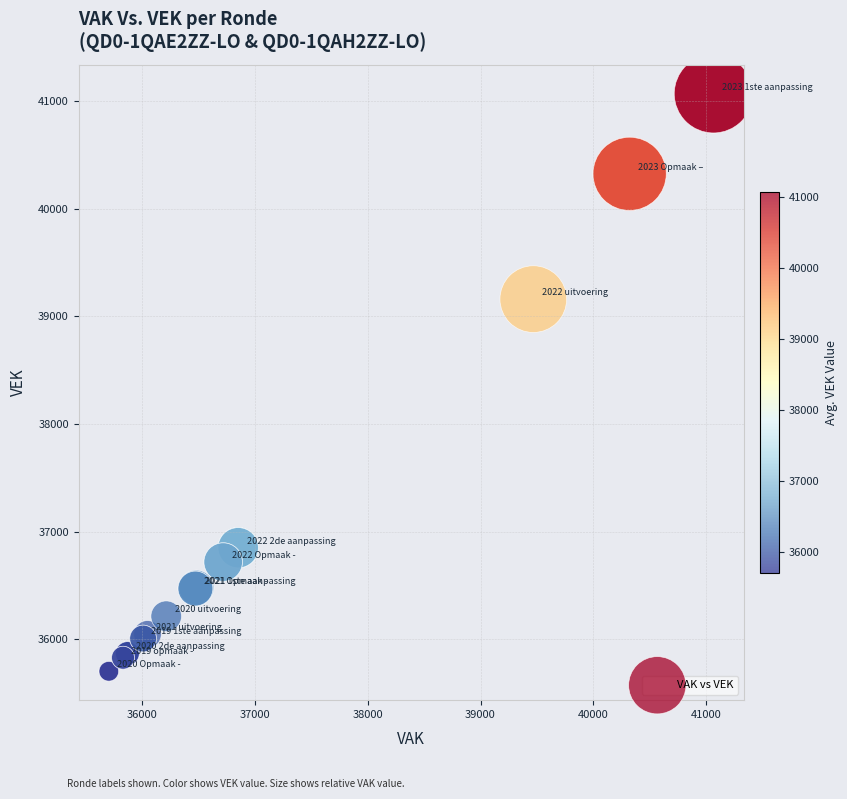

What Y value in the scatter plot is closest to 38385?

39159